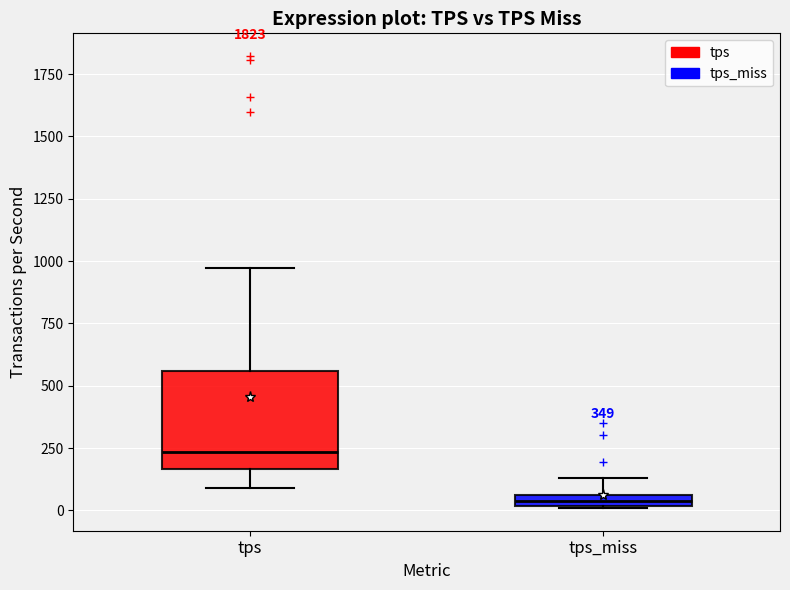

Comparing the boxes themselves (not the whiskers), which one is the tallest?

tps